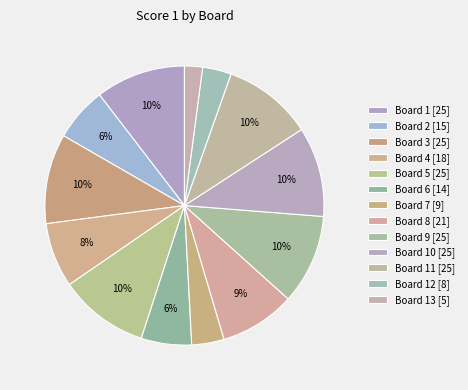

How many slices are in this pie chart?

13